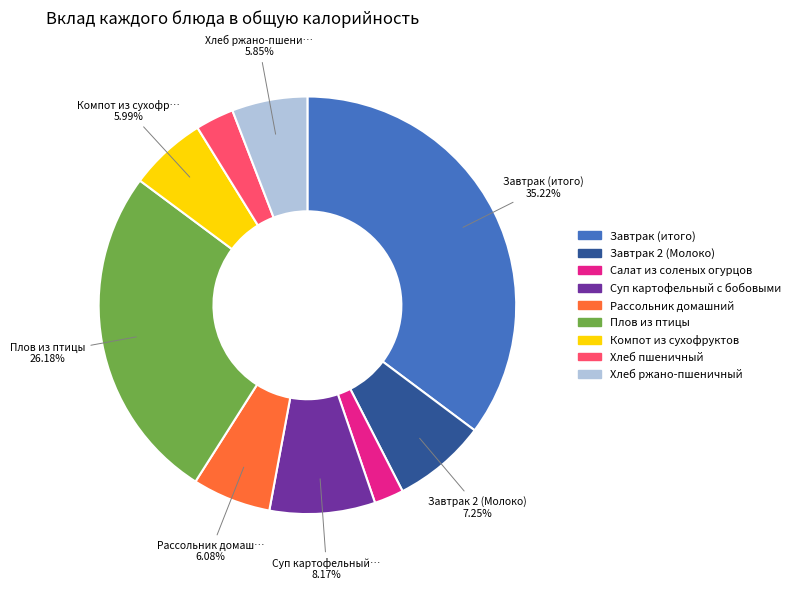

Count the number of slices in the pie.

9